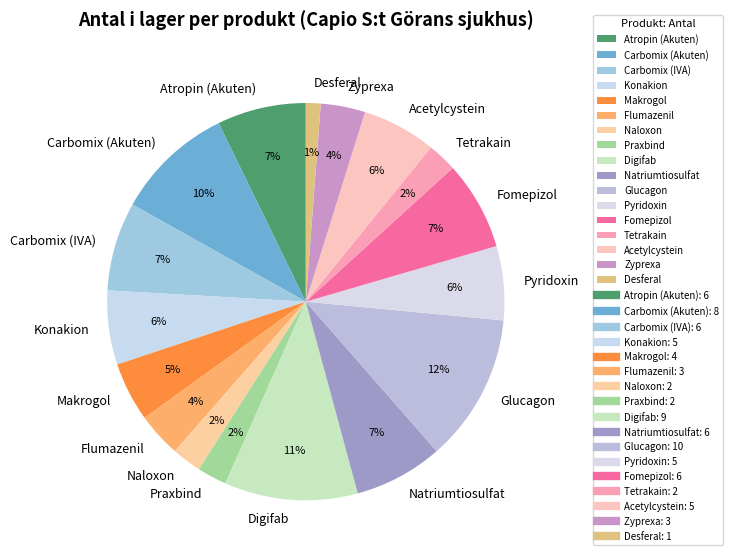

To the nearest percent, what is the difference between the Carbomix (Akuten) and Acetylcystein slice percentages?

4%